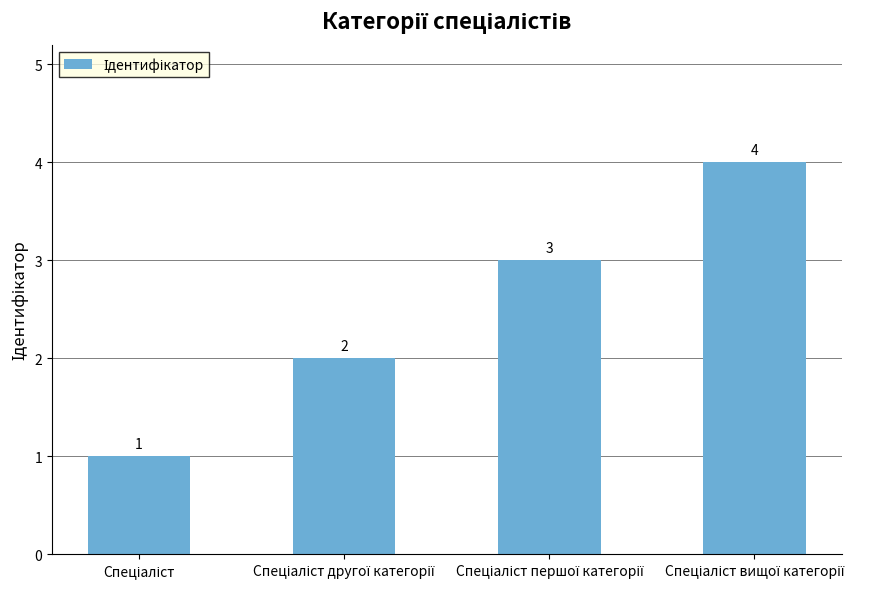

Count the values in the range 2 to 4.

3